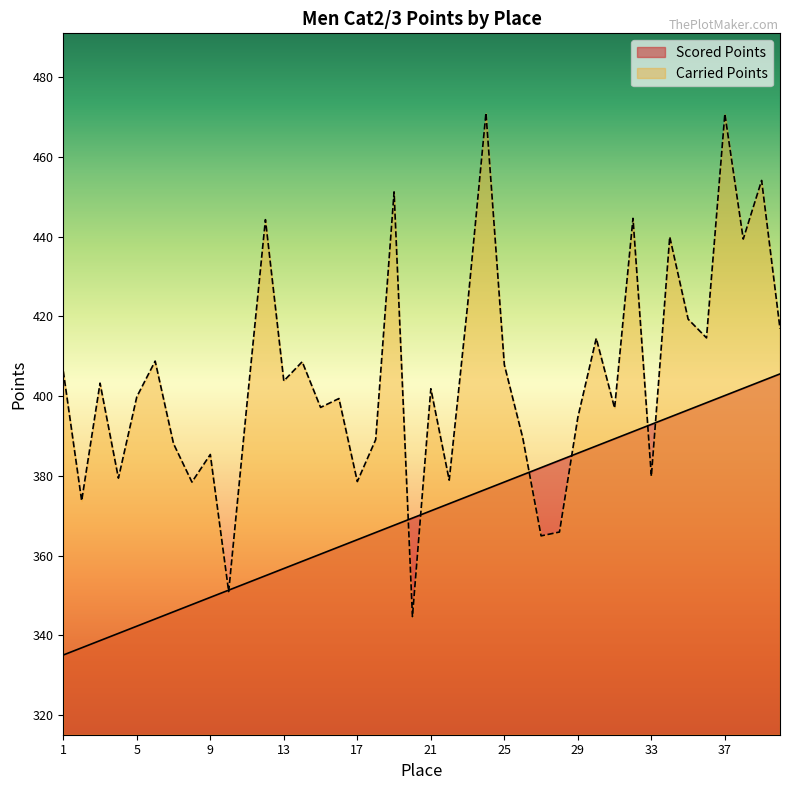

Is it true that Scored Points equals 111.7 at 31?

False